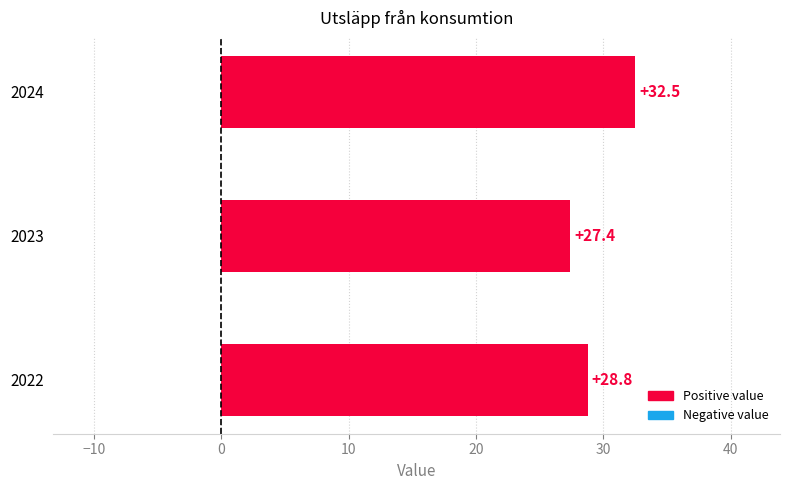

What is the sum of all values?

88.7